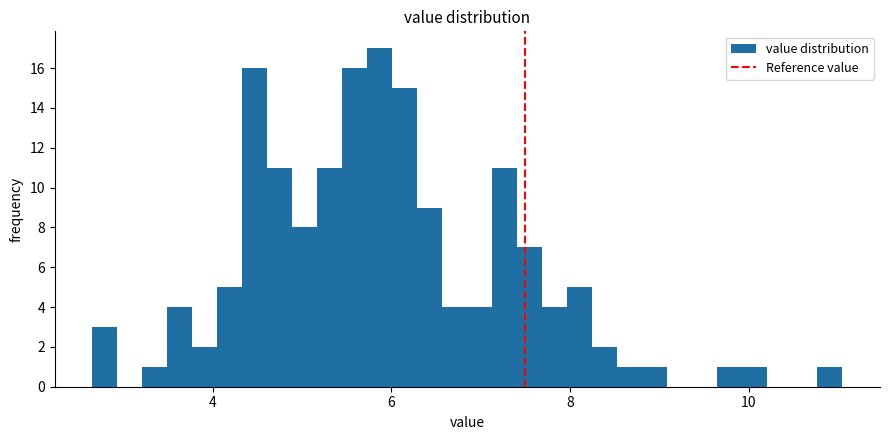

Around what value on the x-axis is the tallest bar? Give the approximate position of its centre, as read against the axis.

5.8